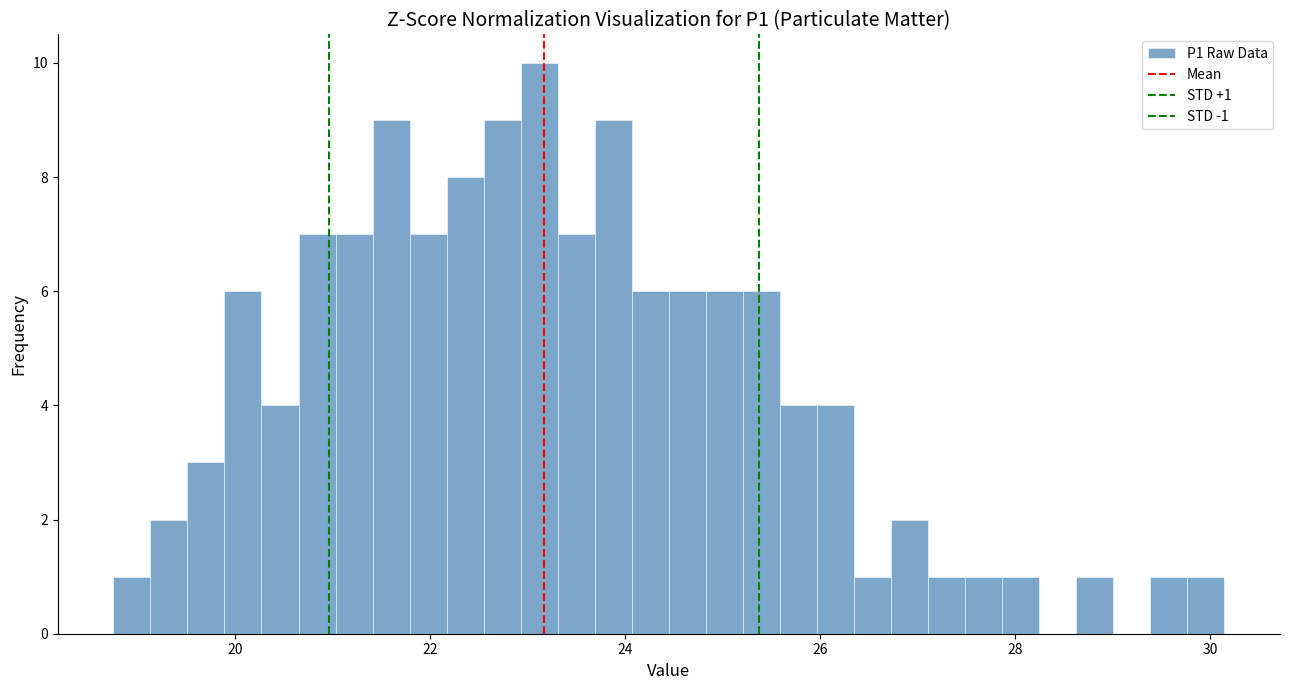

Around what value on the x-axis is the tallest bar? Give the approximate position of its centre, as read against the axis.

23.2